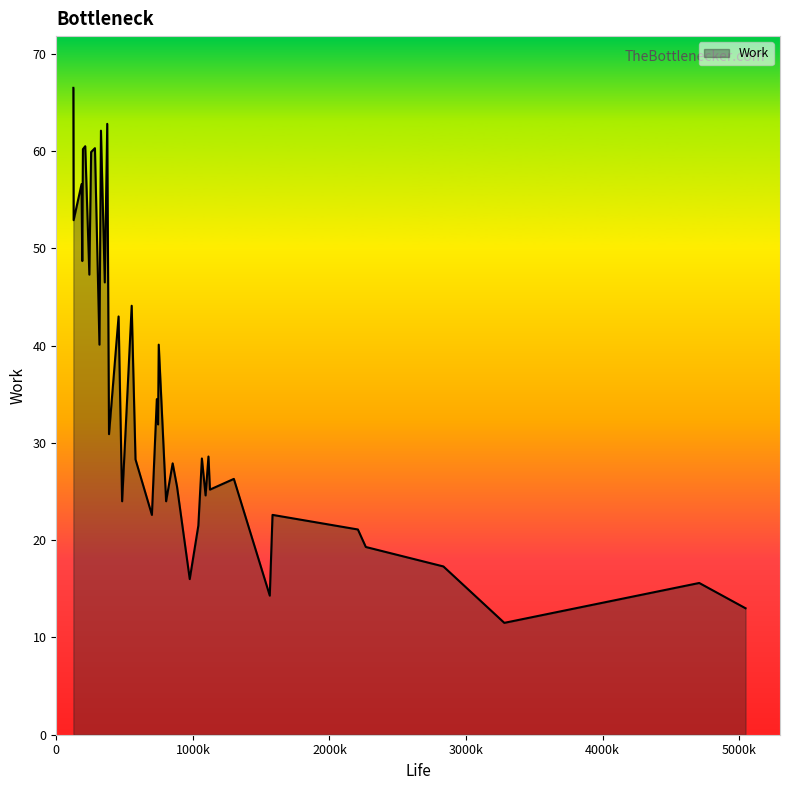

How many lines are shown in the chart?

1